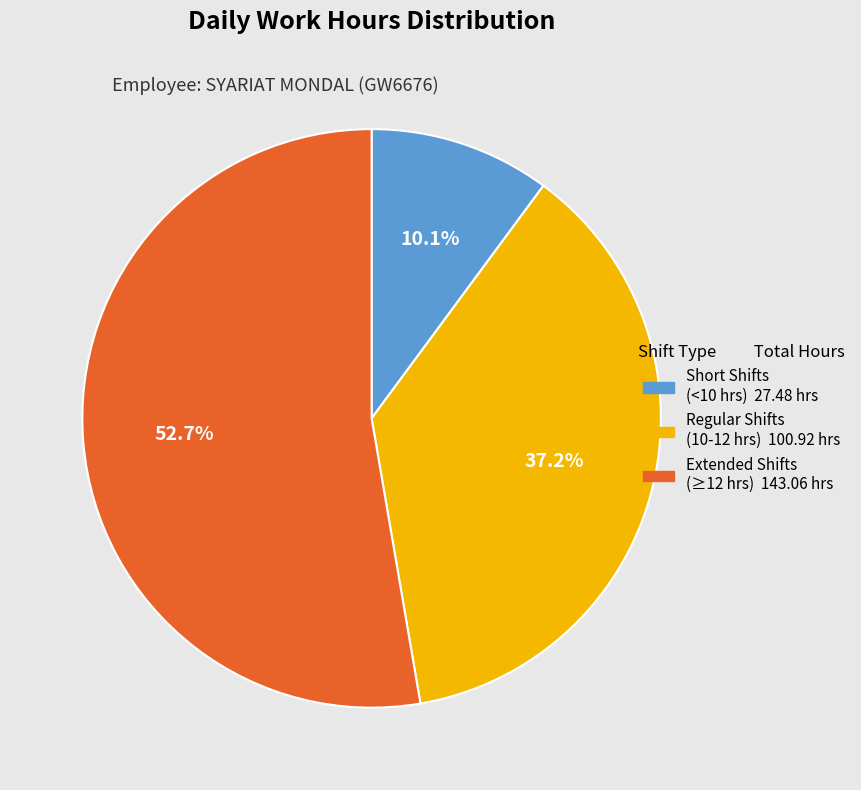

Count the number of slices in the pie.

3